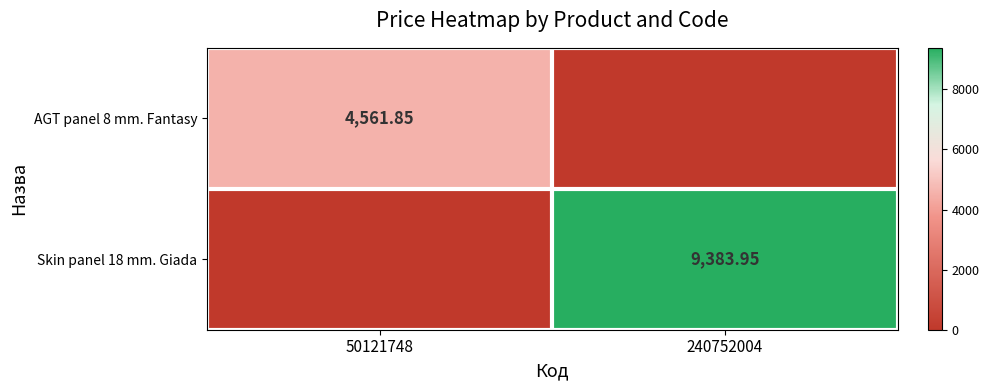

Is the value of Skin panel 18 mm. Giada at 240752004 greater than the value of AGT panel 8 mm. Fantasy at 50121748?

Yes